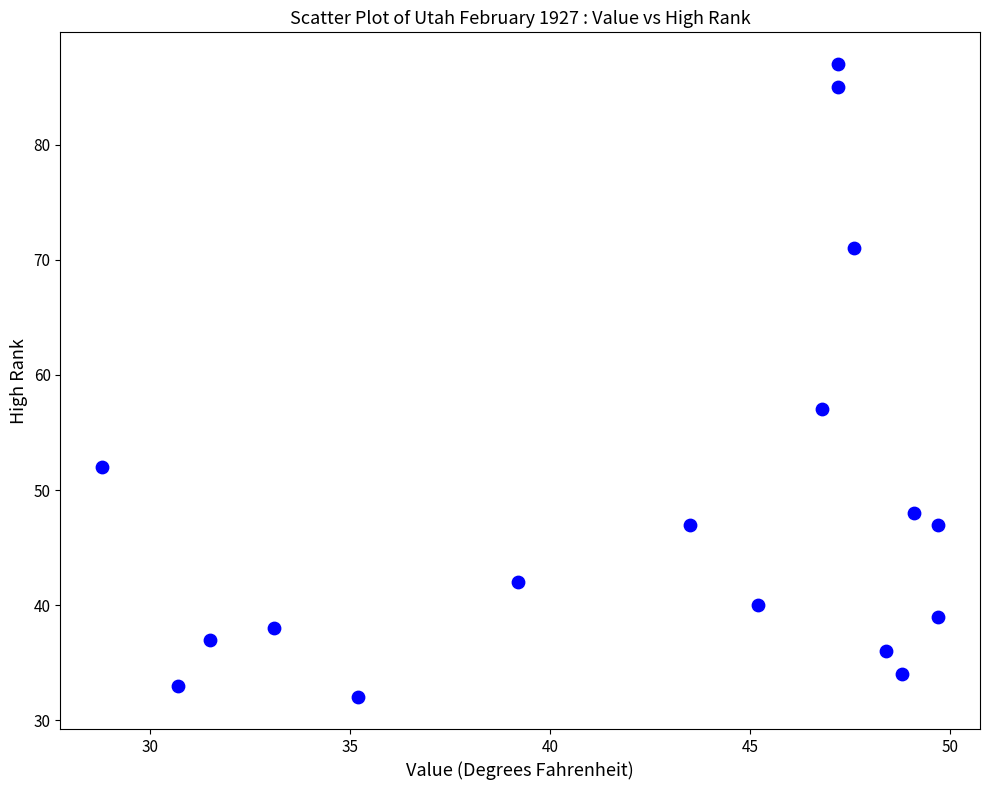

What Y value in the scatter plot is closest to 59?

57